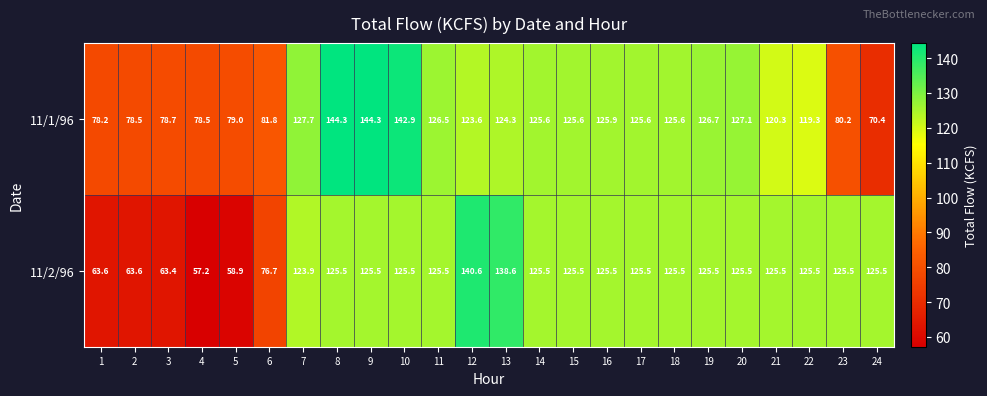

What is the sum of the 11/1/96 values at 16 and 23?

206.1